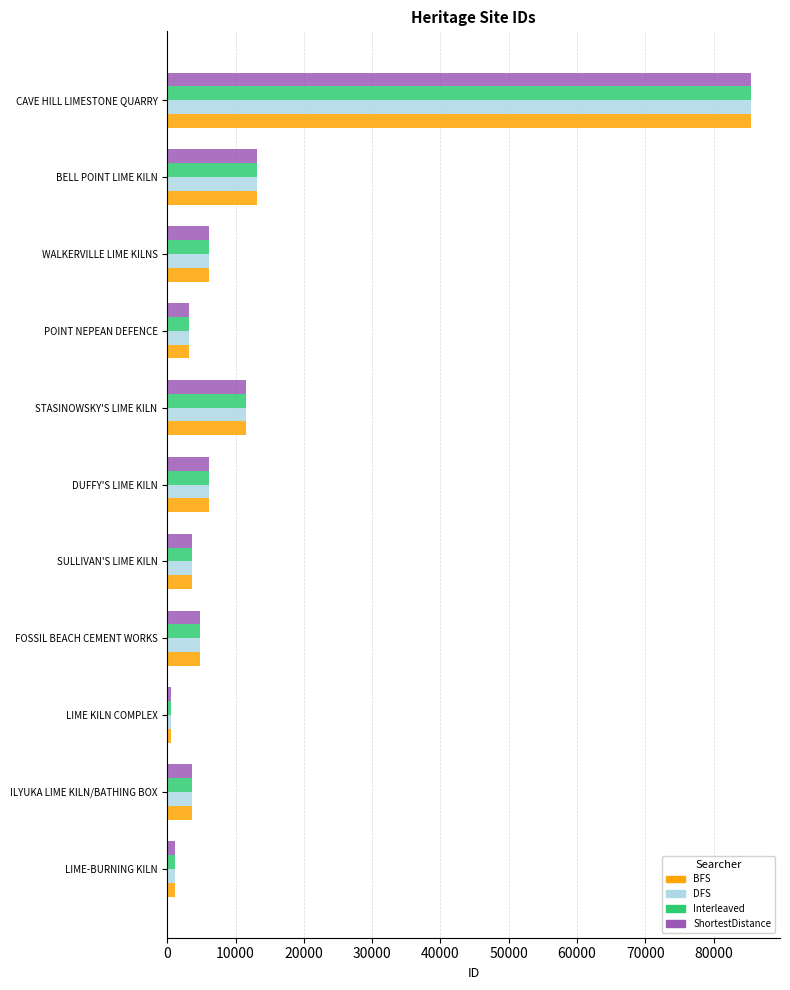

What is the highest value of the DFS series?

85447